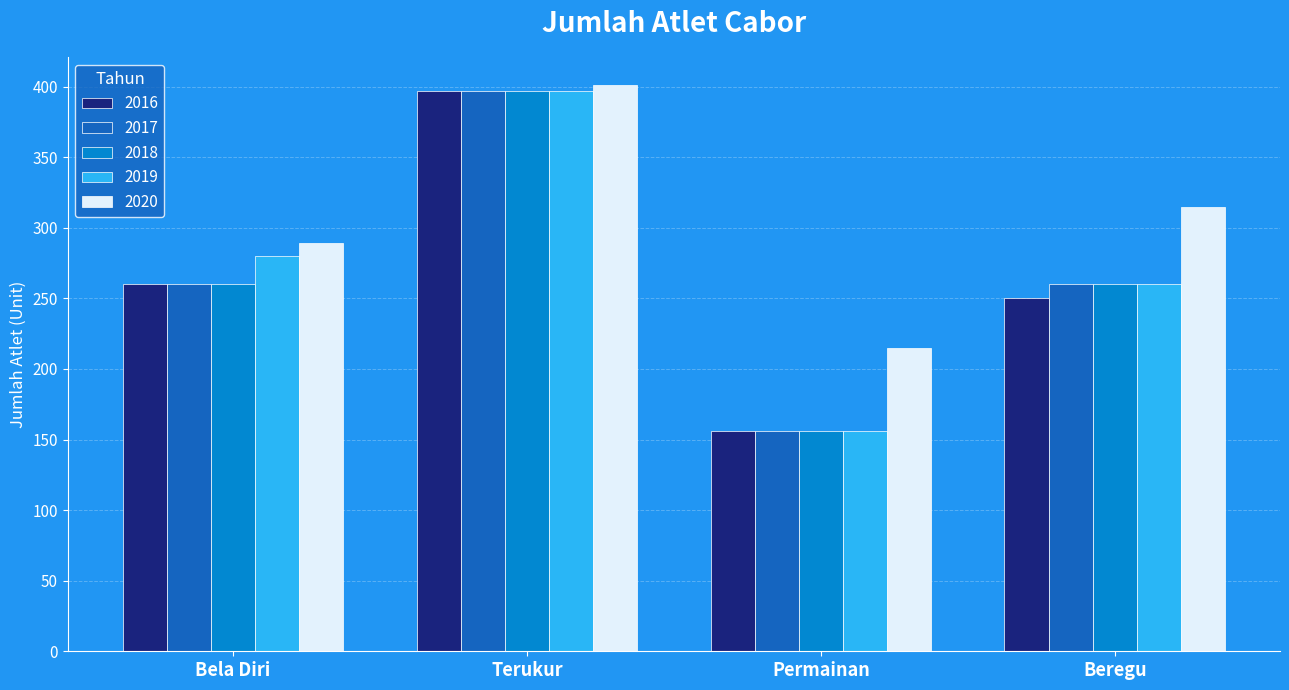

How many groups of bars are there?

4